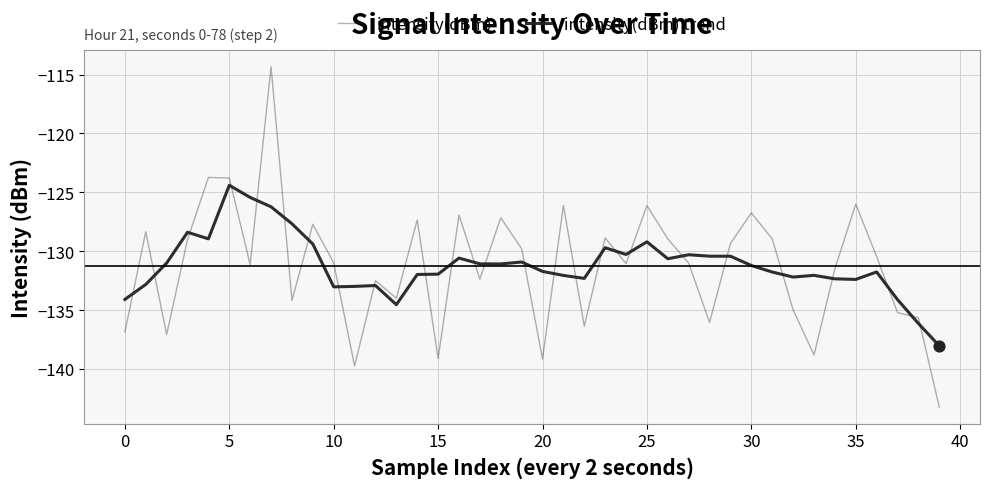

Which series has the largest total across all categories?

intensity(dBm) trend